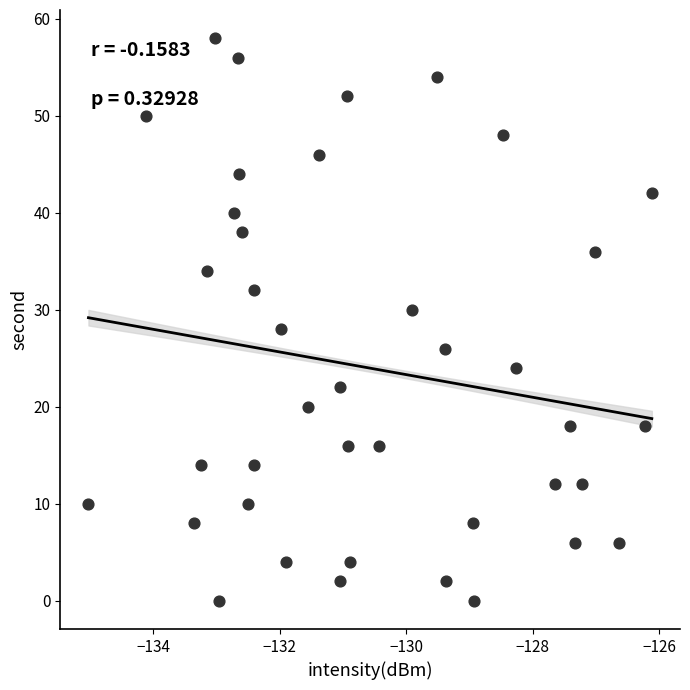

What is the range of Y values (max minus min)?

58